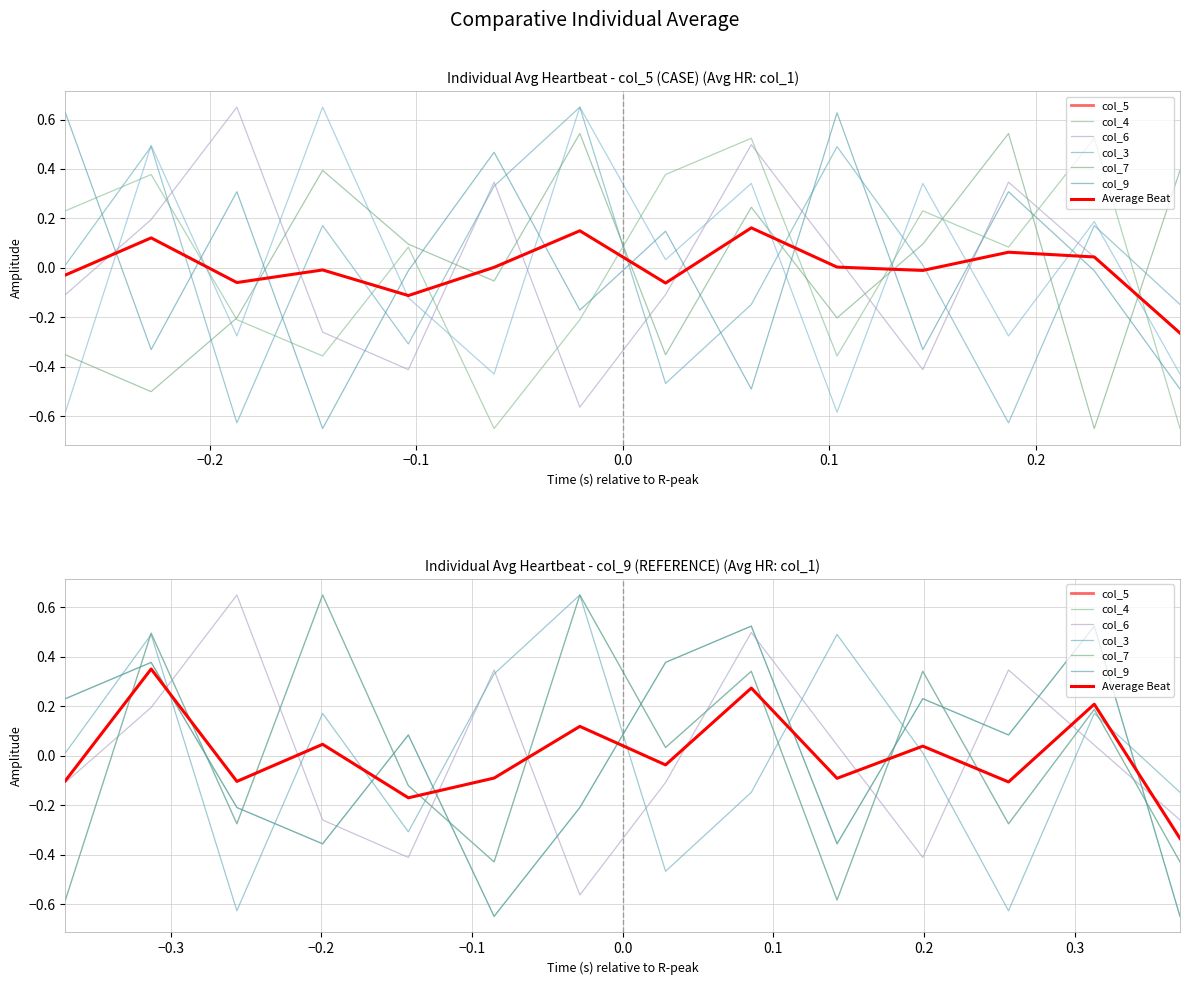

Where does the col_4 series first go above 0?

2